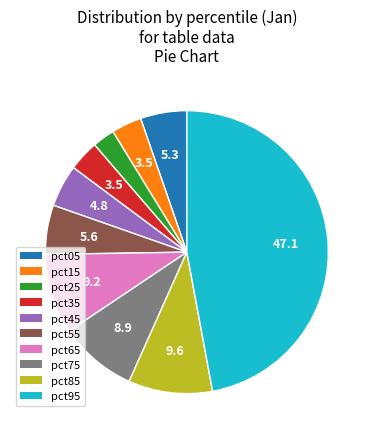

Is there a majority slice in this chart?

No